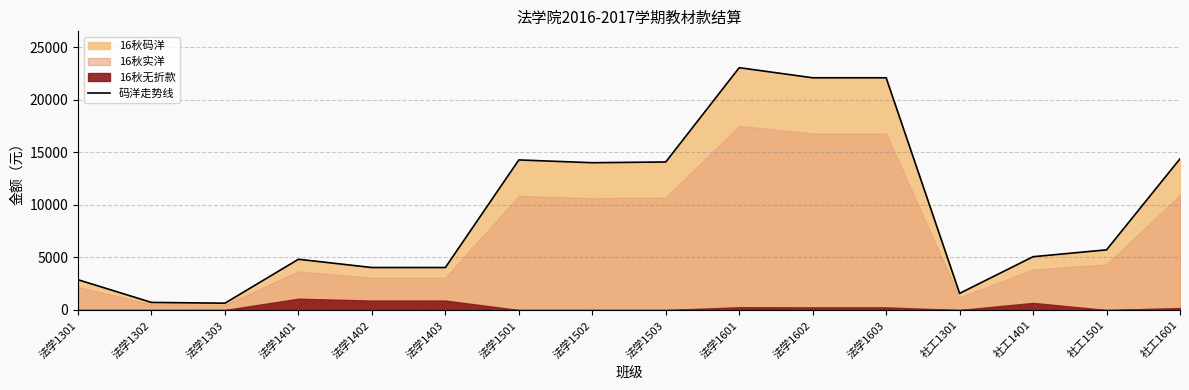

Does the chart display data point markers on the line(s)?

No